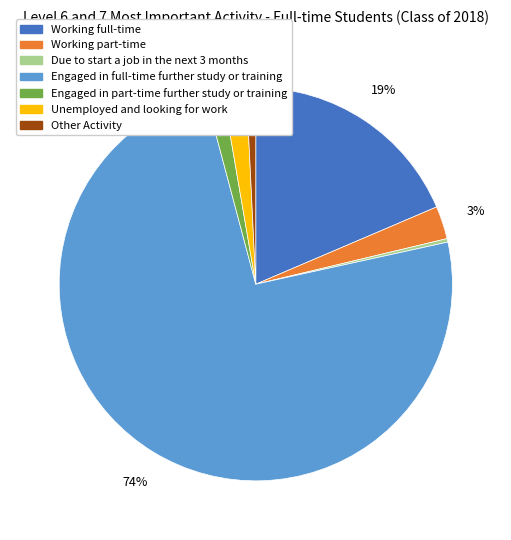

Do Unemployed and looking for work and Working full-time together represent more than half of the pie?

No